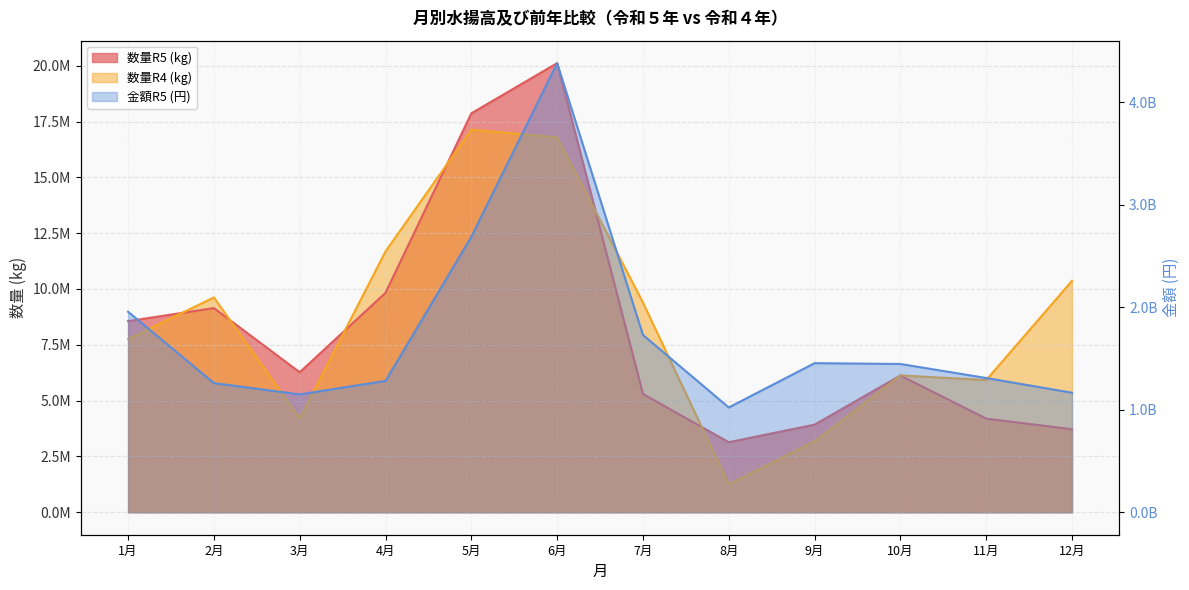

How many data points in 数量R5 (kg) are less than 6270507?

6